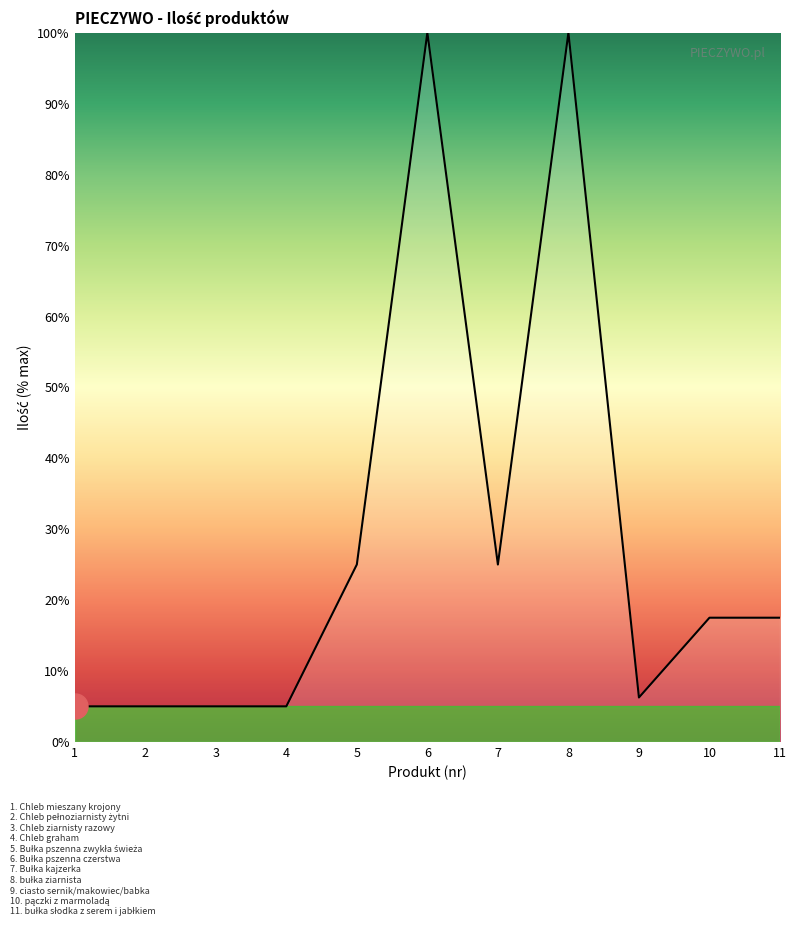

Approximately how many times larger is the value at 4 compared to 9?

0.8